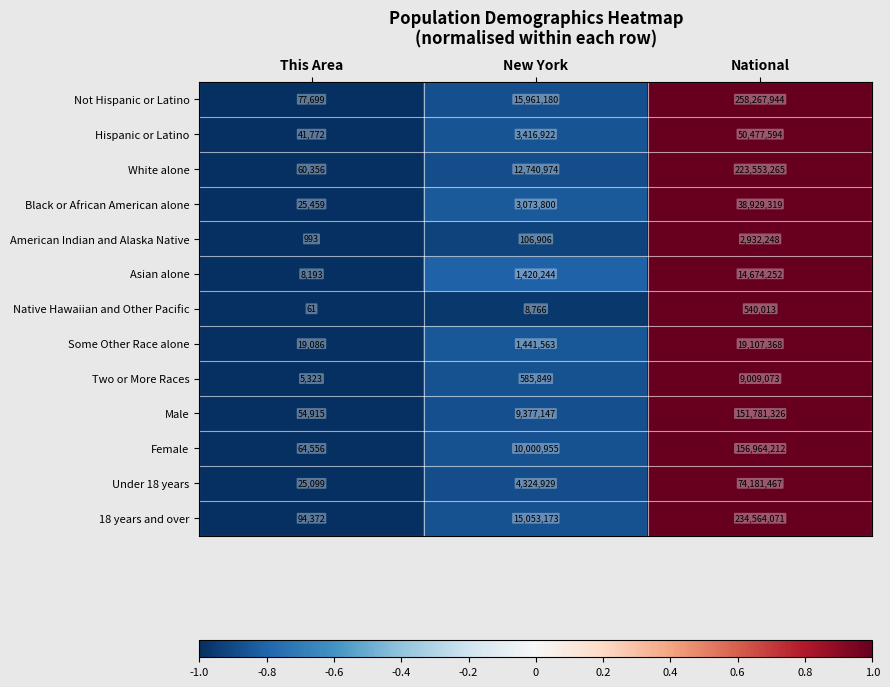

What is the difference between the maximum and second lowest values in the Native Hawaiian and Other Pacific series?

531247